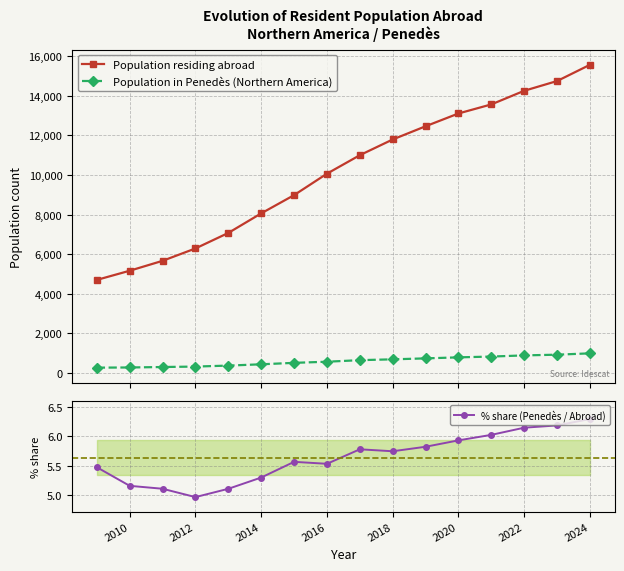

List the series in order of their peak value, highest first.

Population residing abroad, Population in Penedès (Northern America), % share (Penedès / Abroad)